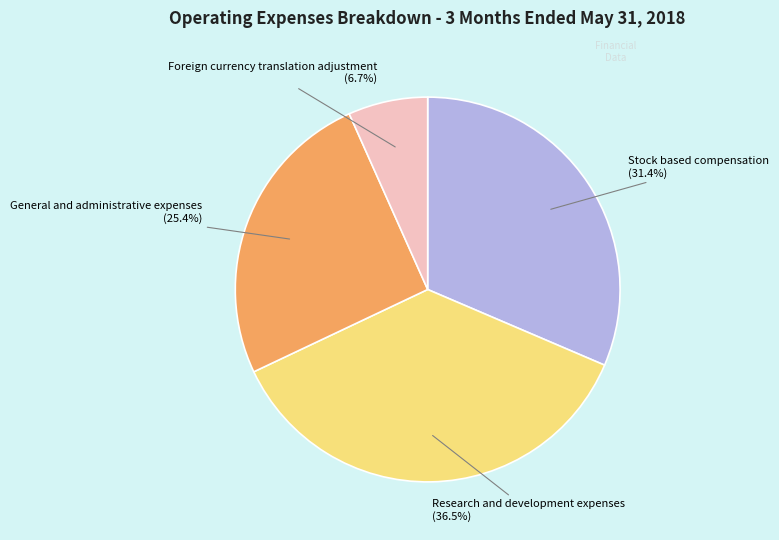

Between General and administrative expenses and Research and development expenses, which is larger?

Research and development expenses